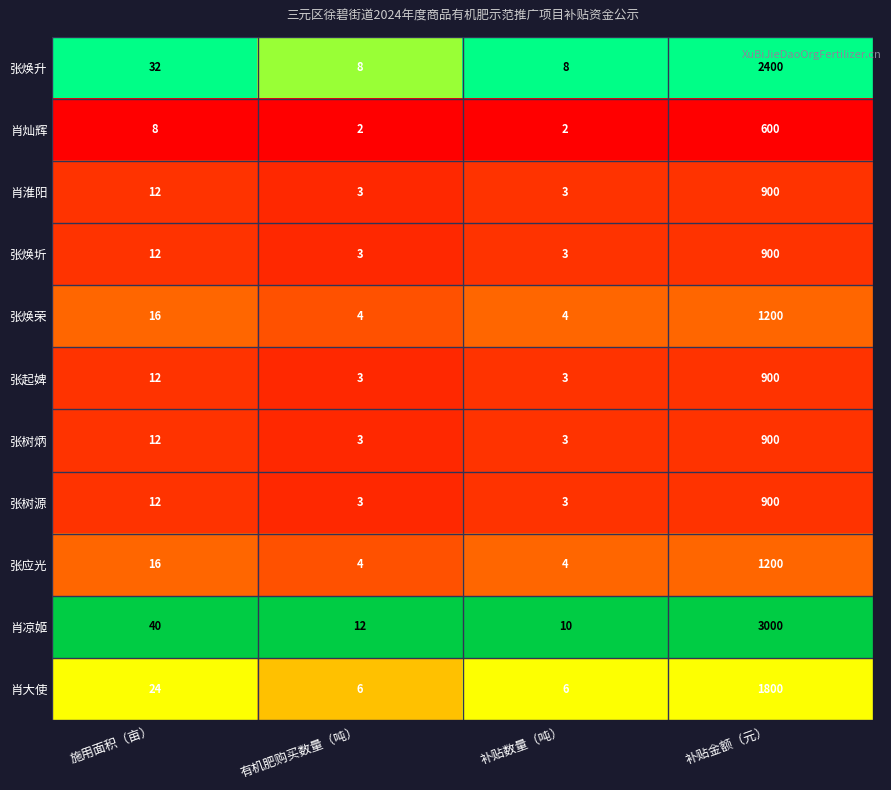

True or false: 张起婢 has a value of 12 at 施用面积（亩）.

True